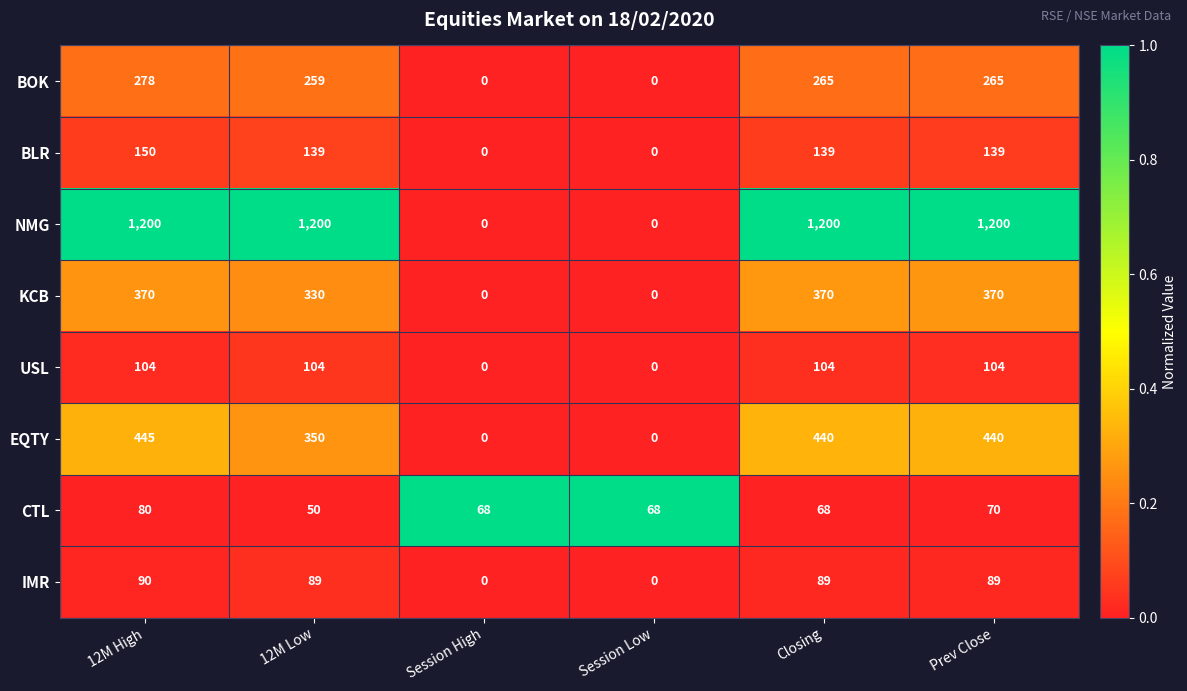

The EQTY series shows 118 at Closing. True or false?

False